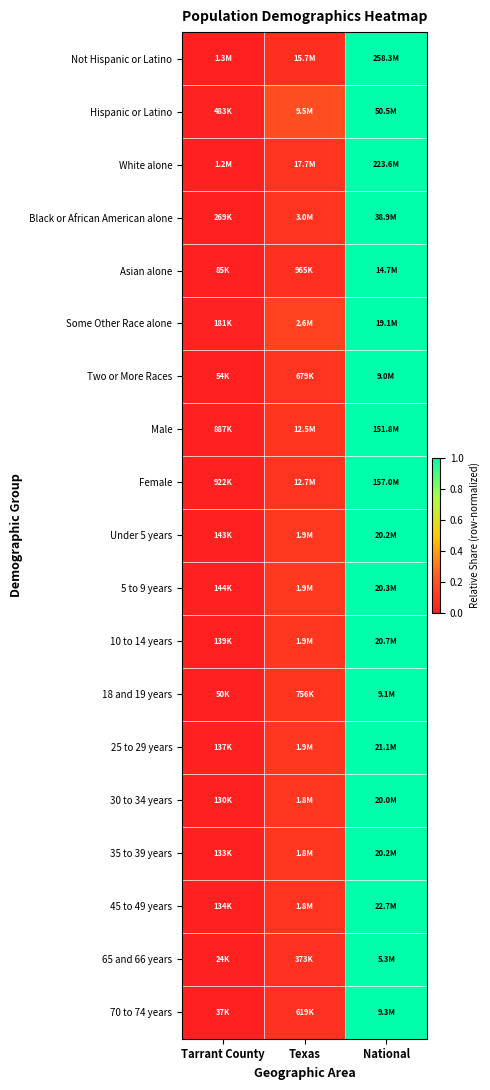

Reading left to right, transcribe all the data shown in this chart.

Not Hispanic or Latino: Tarrant County=0.0	Texas=0.1	National=1.0
Hispanic or Latino: Tarrant County=0.0	Texas=0.2	National=1.0
White alone: Tarrant County=0.0	Texas=0.1	National=1.0
Black or African American alone: Tarrant County=0.0	Texas=0.1	National=1.0
Asian alone: Tarrant County=0.0	Texas=0.1	National=1.0
Some Other Race alone: Tarrant County=0.0	Texas=0.1	National=1.0
Two or More Races: Tarrant County=0.0	Texas=0.1	National=1.0
Male: Tarrant County=0.0	Texas=0.1	National=1.0
Female: Tarrant County=0.0	Texas=0.1	National=1.0
Under 5 years: Tarrant County=0.0	Texas=0.1	National=1.0
5 to 9 years: Tarrant County=0.0	Texas=0.1	National=1.0
10 to 14 years: Tarrant County=0.0	Texas=0.1	National=1.0
18 and 19 years: Tarrant County=0.0	Texas=0.1	National=1.0
25 to 29 years: Tarrant County=0.0	Texas=0.1	National=1.0
30 to 34 years: Tarrant County=0.0	Texas=0.1	National=1.0
35 to 39 years: Tarrant County=0.0	Texas=0.1	National=1.0
45 to 49 years: Tarrant County=0.0	Texas=0.1	National=1.0
65 and 66 years: Tarrant County=0.0	Texas=0.1	National=1.0
70 to 74 years: Tarrant County=0.0	Texas=0.1	National=1.0